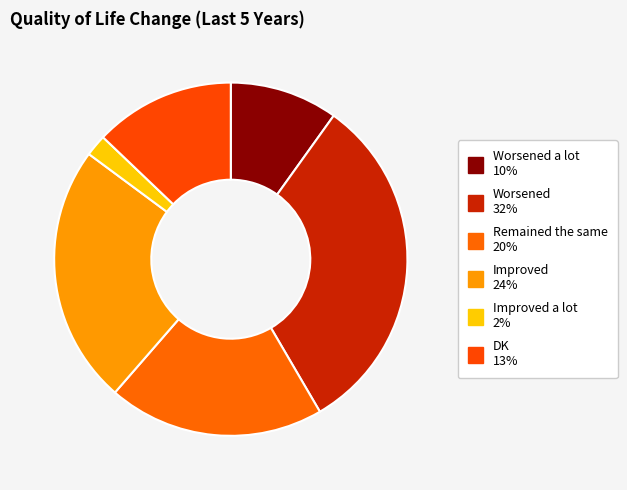

How many segments does this pie chart have?

6